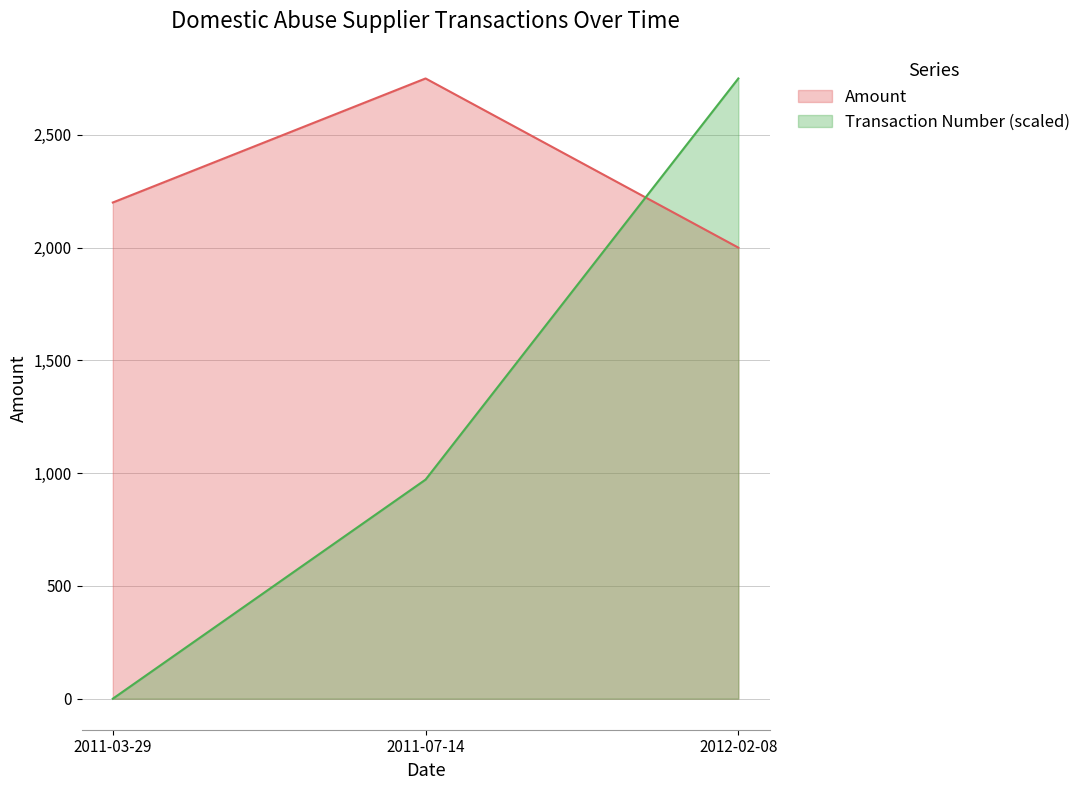

The Amount series shows 2750.0 at 2011-07-14. True or false?

True